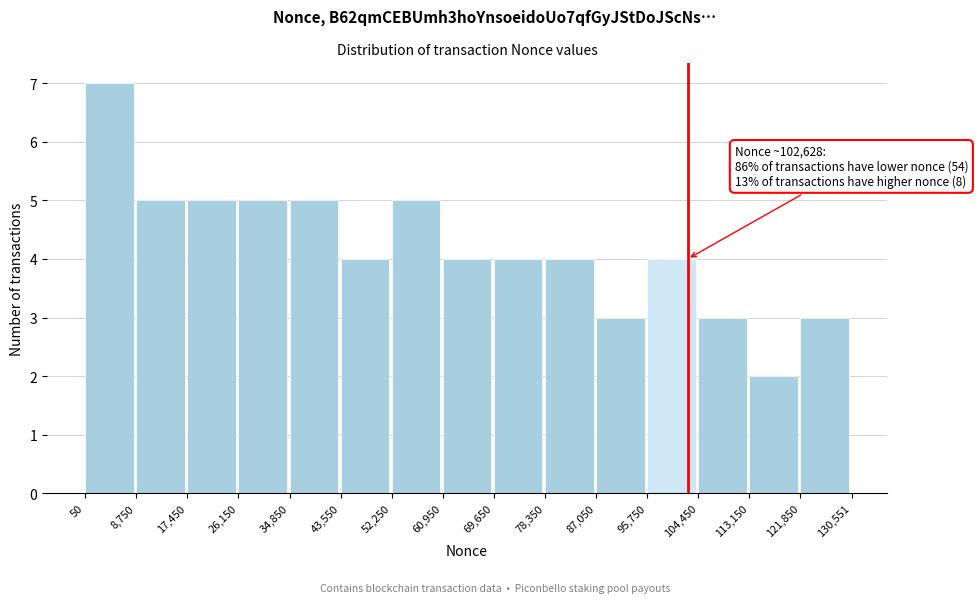

Which range on the x-axis has the tallest bar?

50 to 8,750